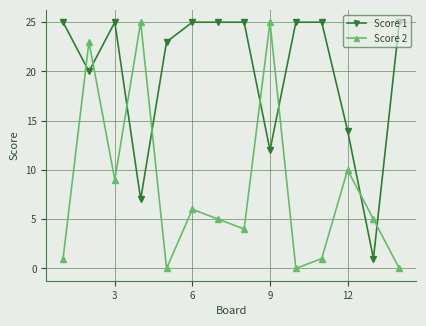

What is the difference between the maximum and minimum values in the Score 2 series?

25